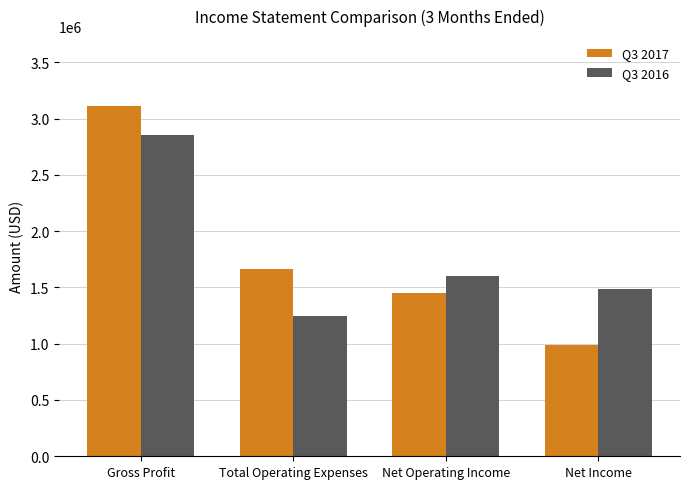

What is the difference between the Q3 2016 values at Total Operating Expenses and Gross Profit?

1603906